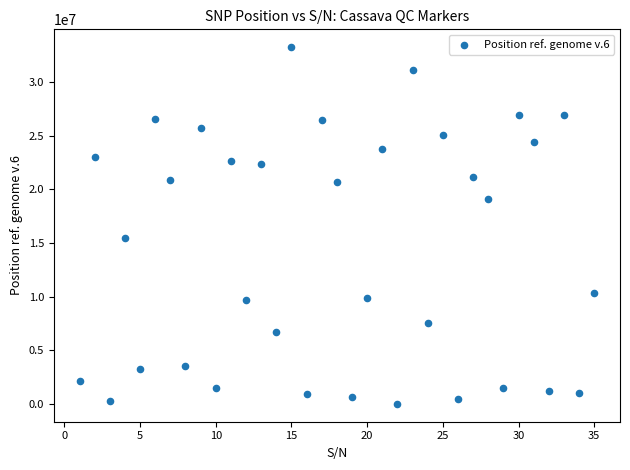

What is the range of Y values (max minus min)?

33203531